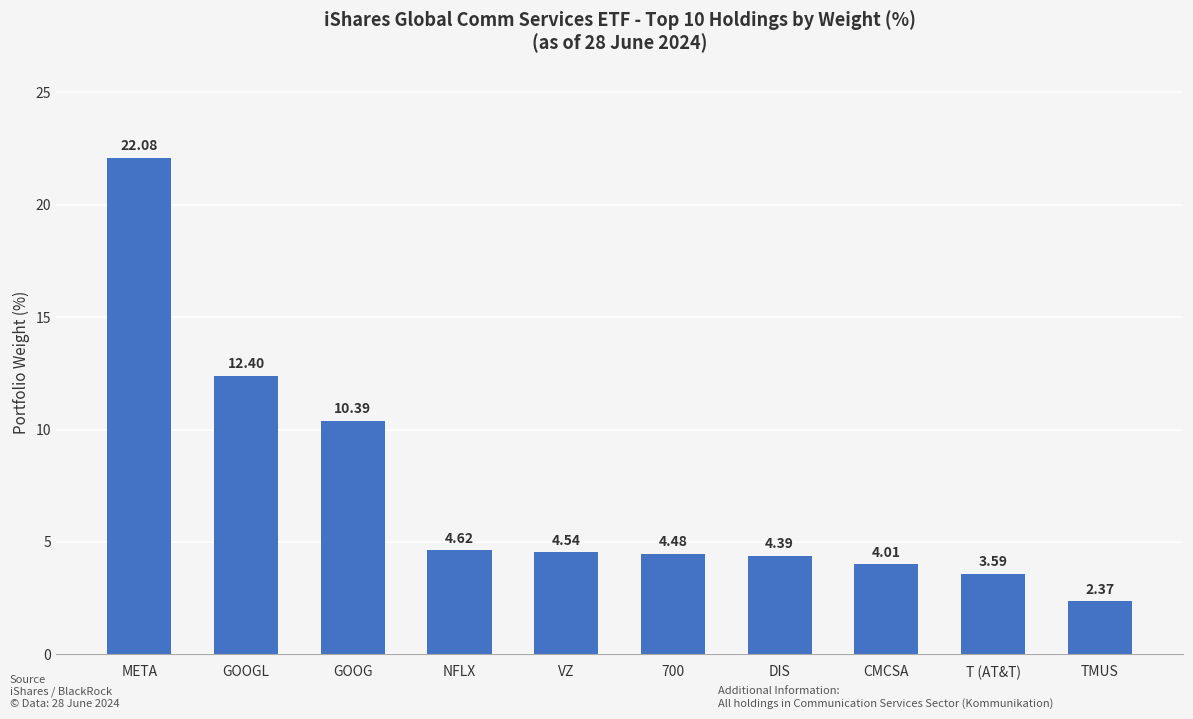

Between VZ and GOOGL, which is larger?

GOOGL